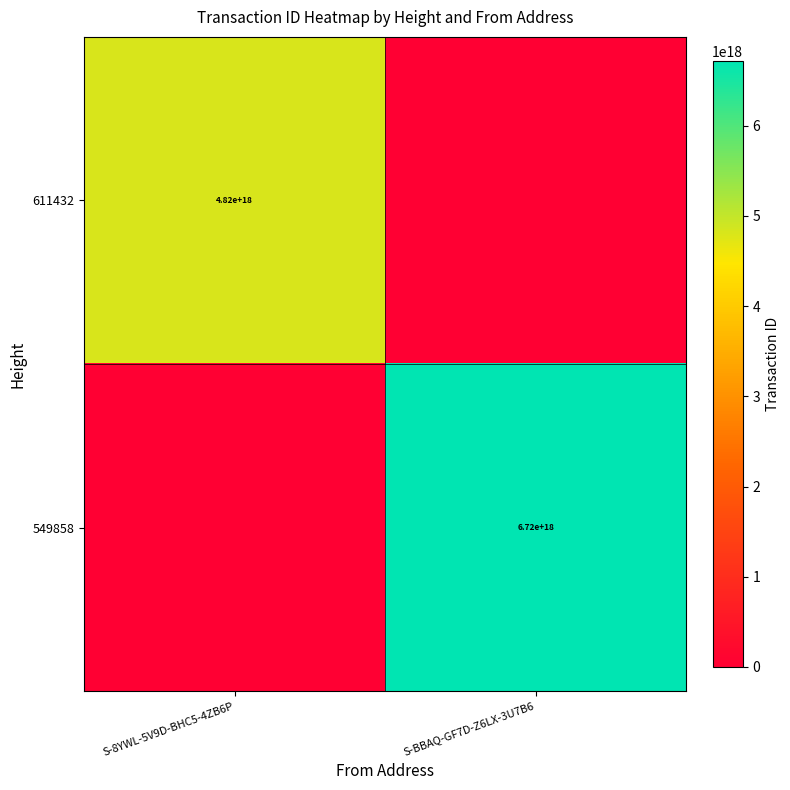

Count the number of categories in the chart.

2